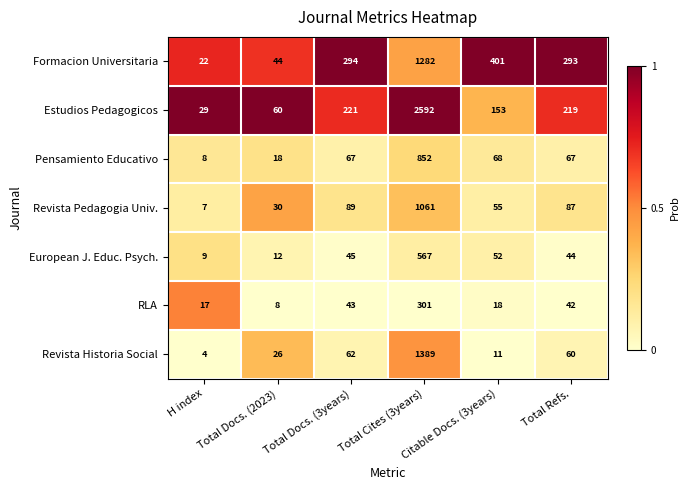

The value of RLA at Citable Docs. (3years) is 18. True or false?

True